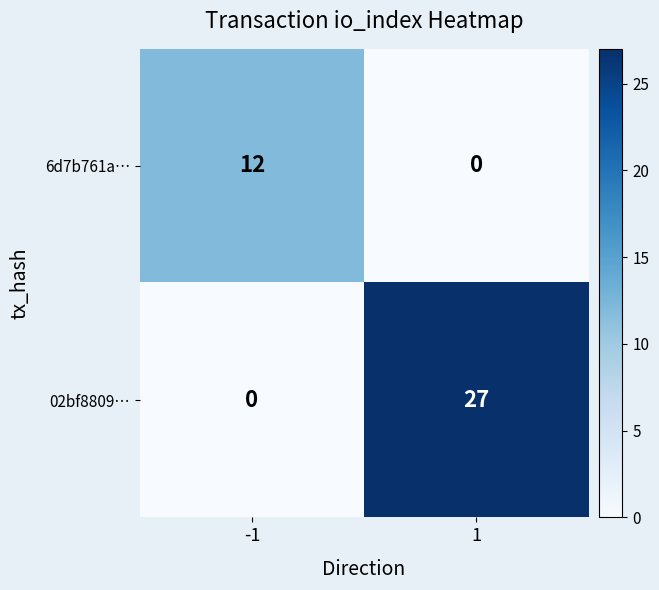

What is the spread (max minus min) of values at -1?

12